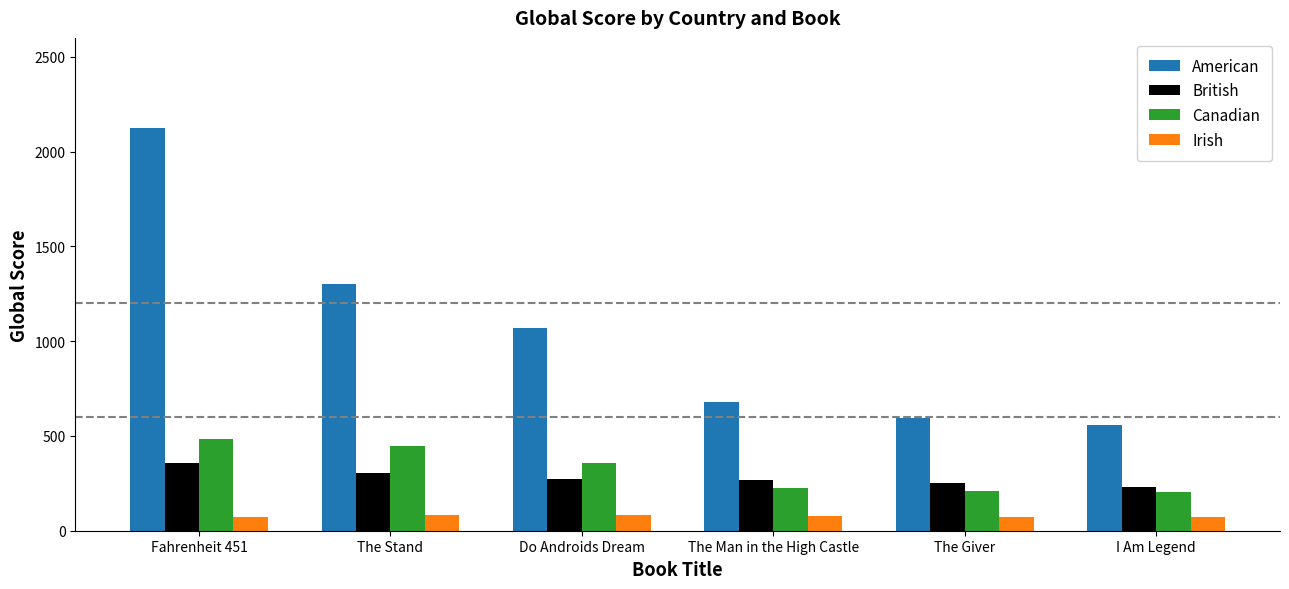

True or false: British has a value of 77 at The Man in the High Castle.

False